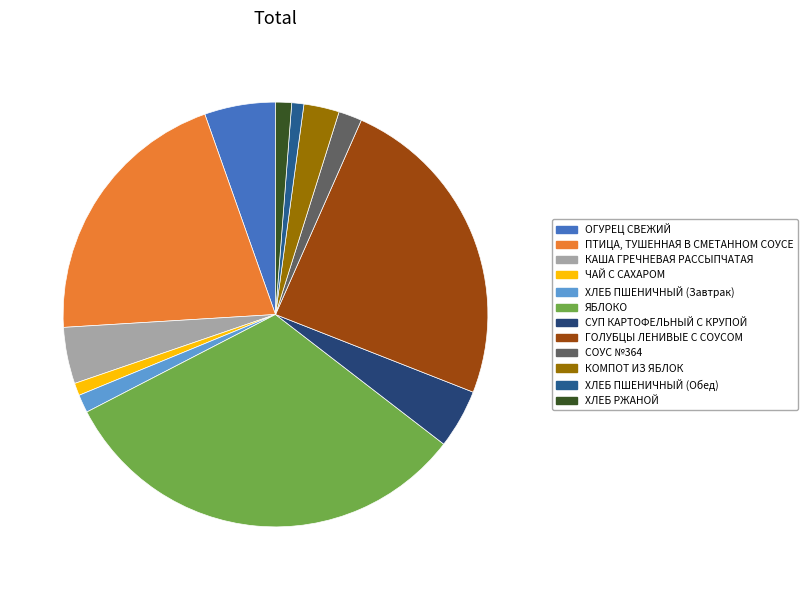

Which slice is the smallest?

ХЛЕБ ПШЕНИЧНЫЙ (Обед)